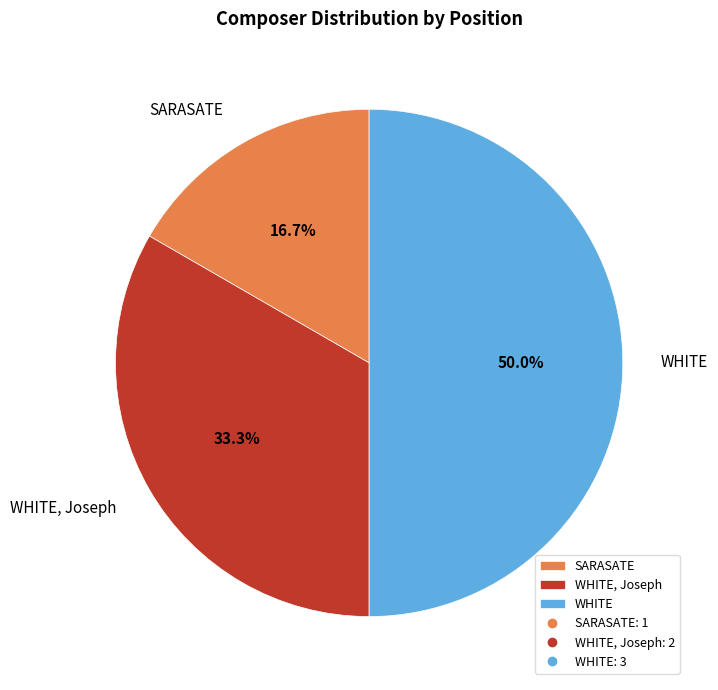

True or false: WHITE accounts for 50% of the total.

True